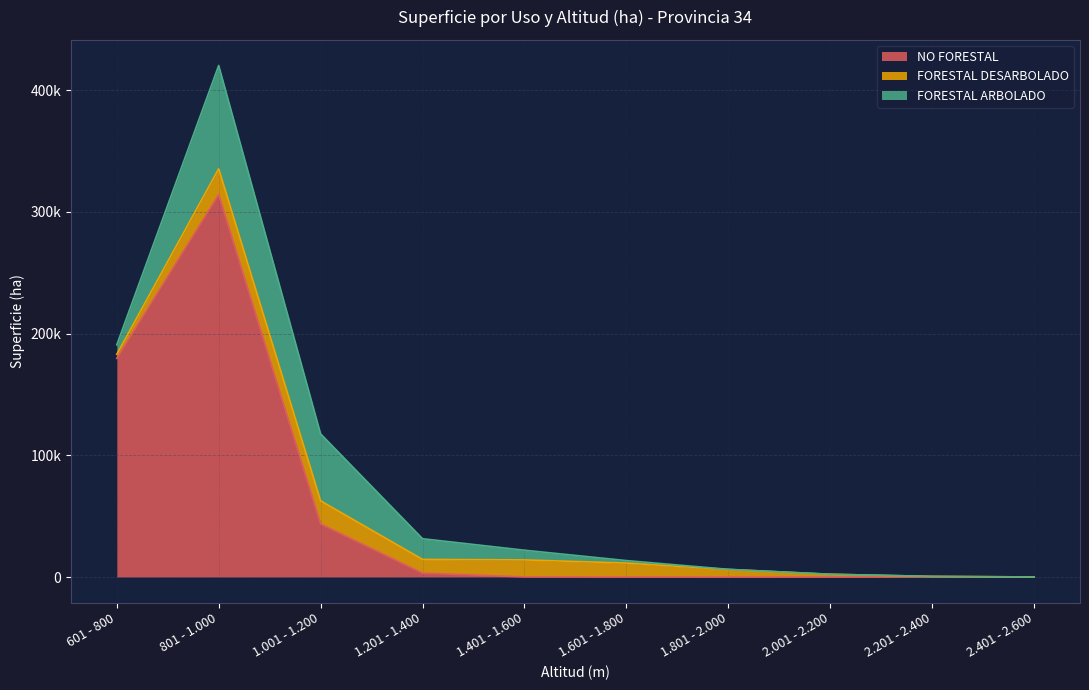

What value does the FORESTAL ARBOLADO series have at 1.601 - 1.800?

2055.6